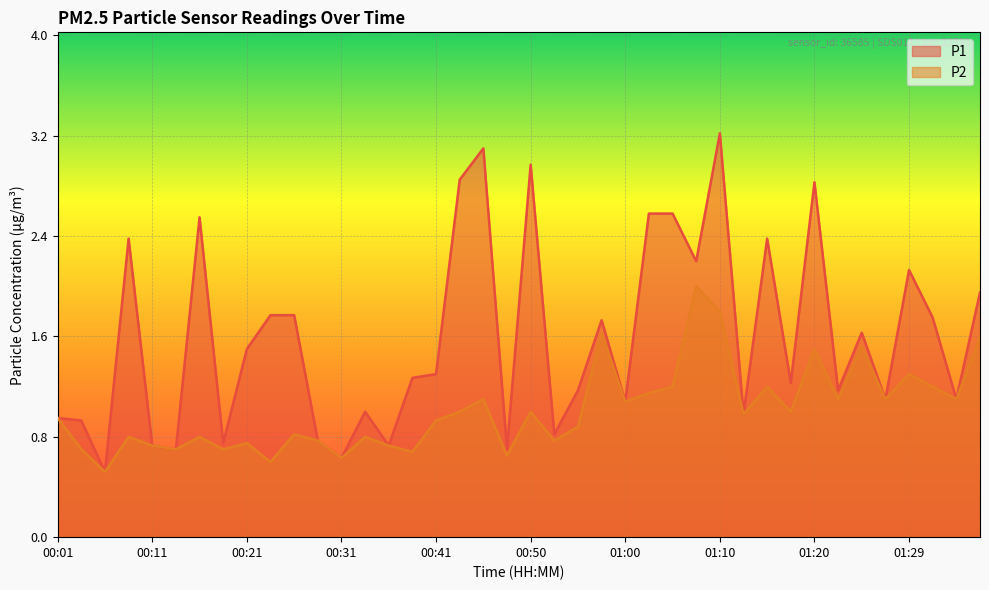

At which label is P1 closest to 1?

00:33